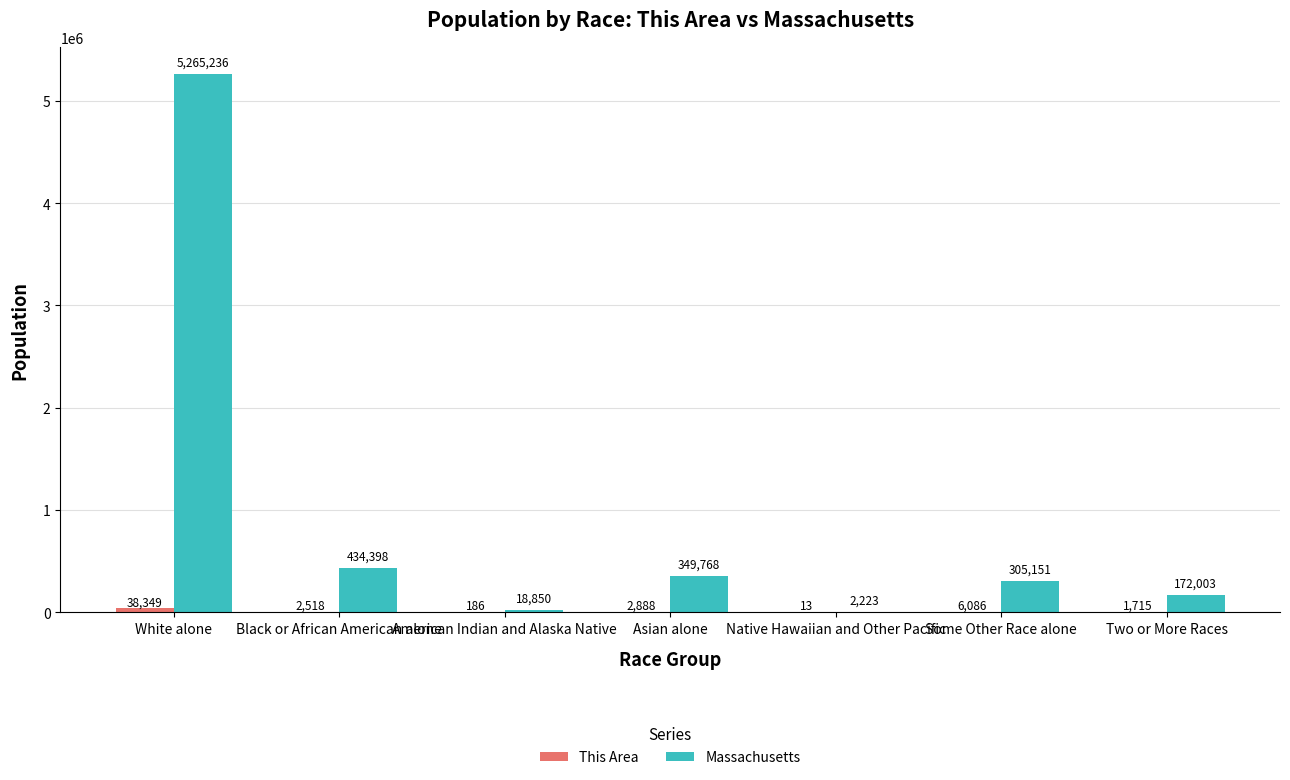

Where does the Massachusetts series first go above 305151?

White alone